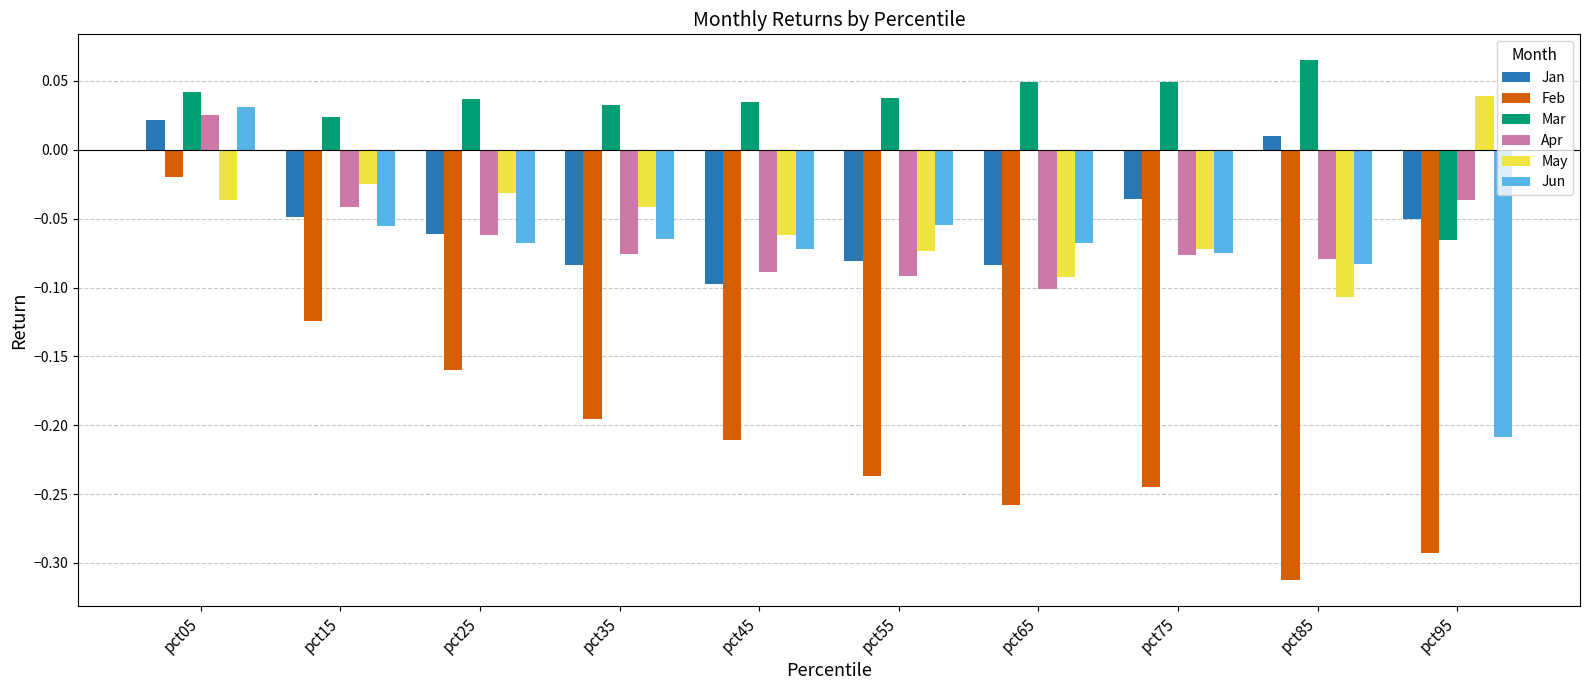

Where is Mar nearest to the value 0?

pct15